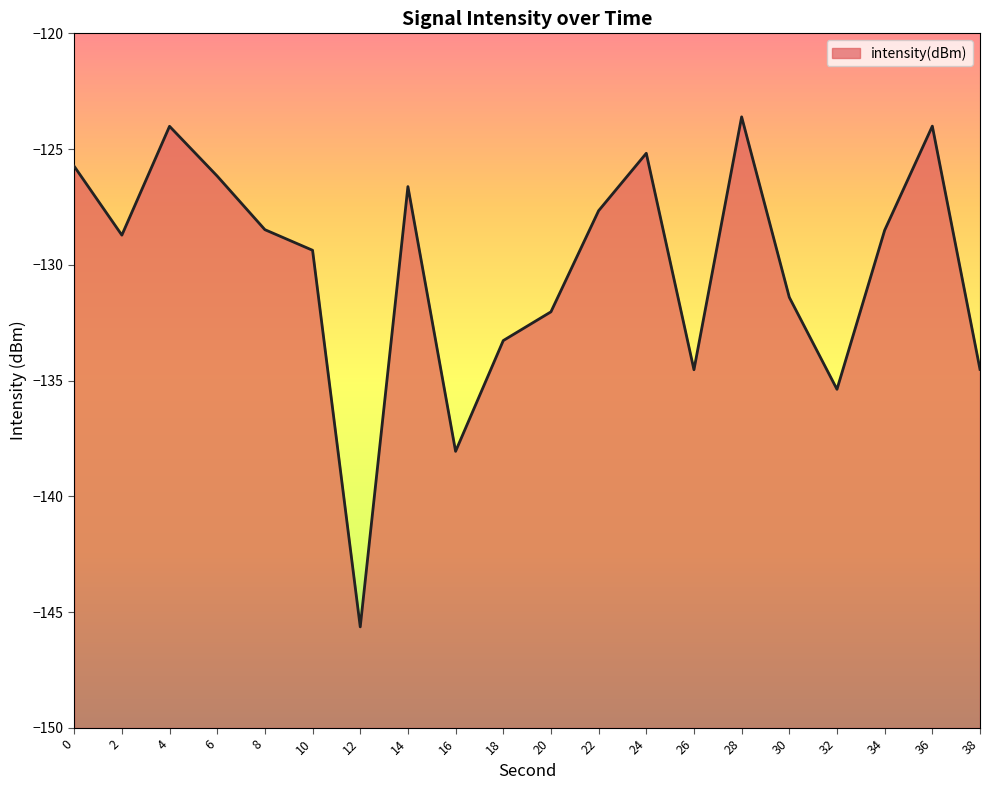

How many interior local peaks (higher than both neighbors) does the data have?

5